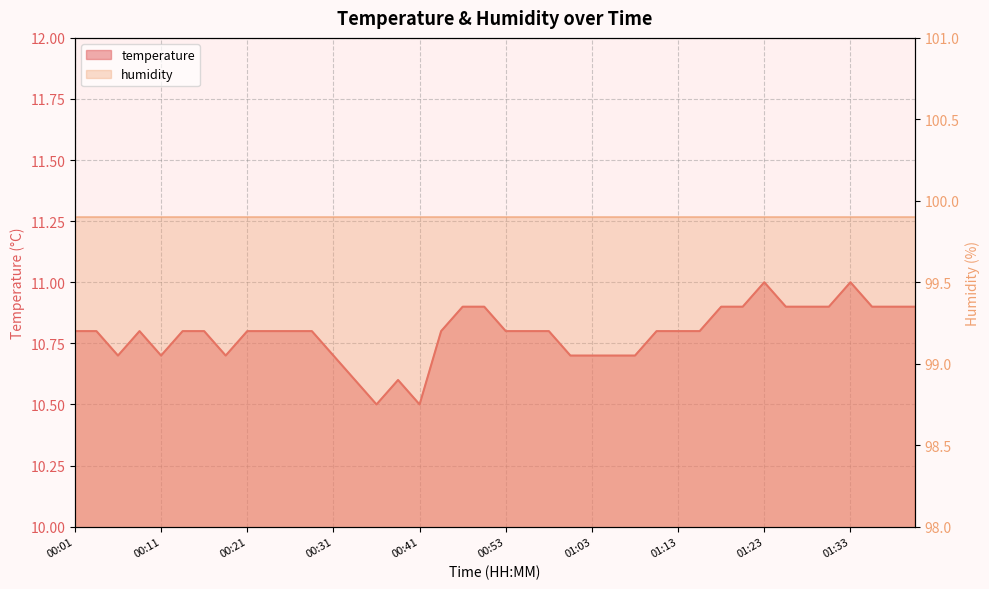

What is the average value?

10.8